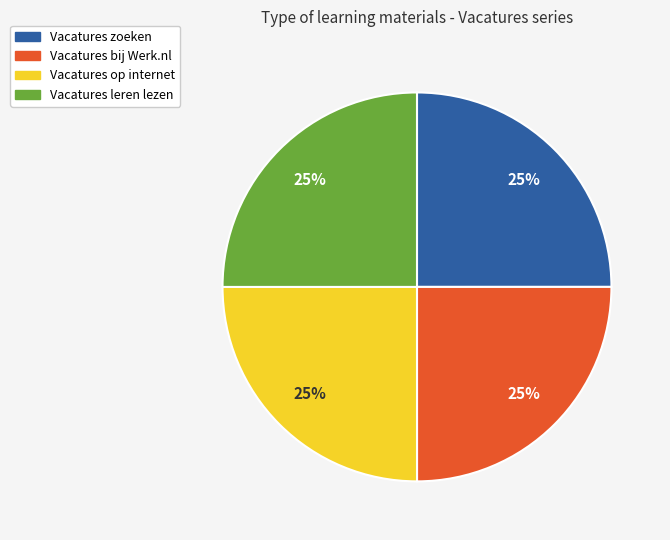

To the nearest percent, what is the combined percentage of Vacatures bij Werk.nl and Vacatures leren lezen?

50%